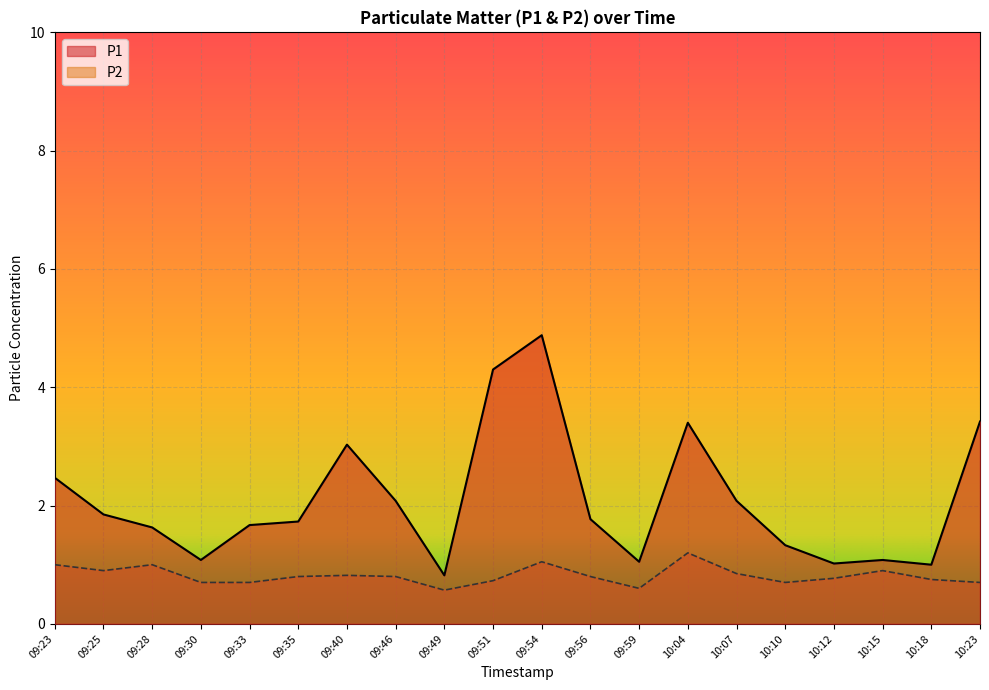

Which category has the lowest value across all series?

09:49